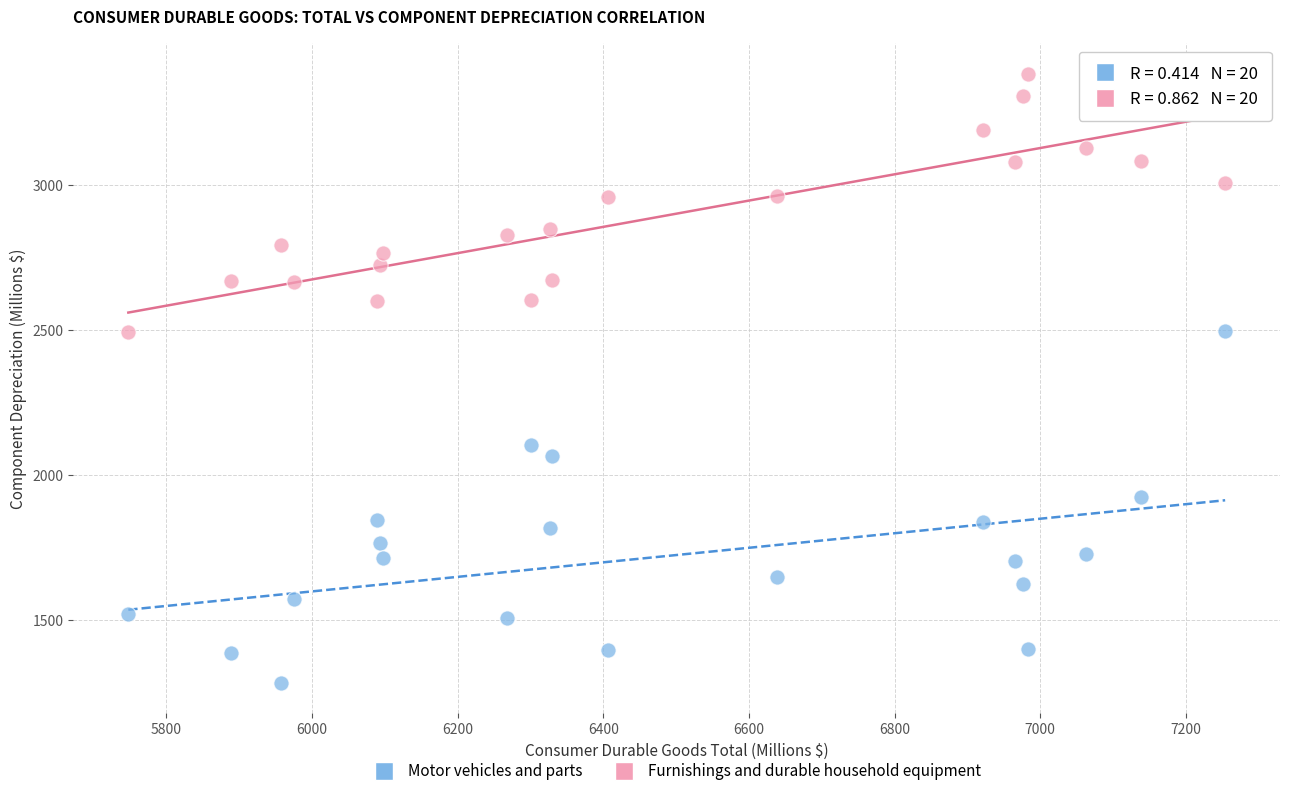

Which series reaches the minimum Y coordinate?

Motor vehicles and parts